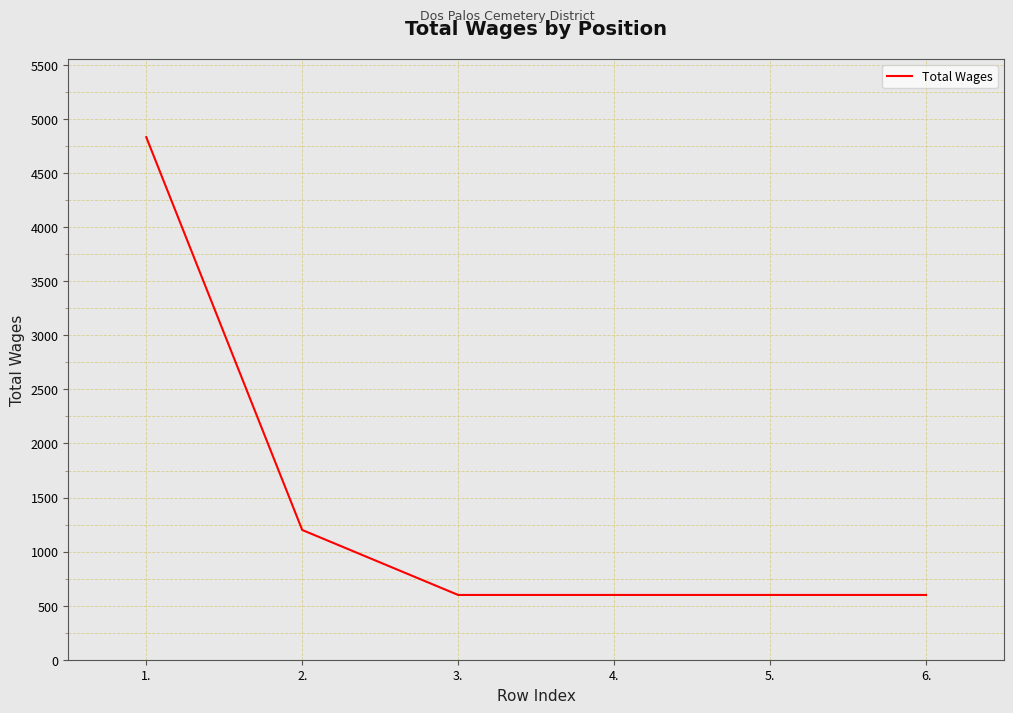

What is the smallest value displayed?

599